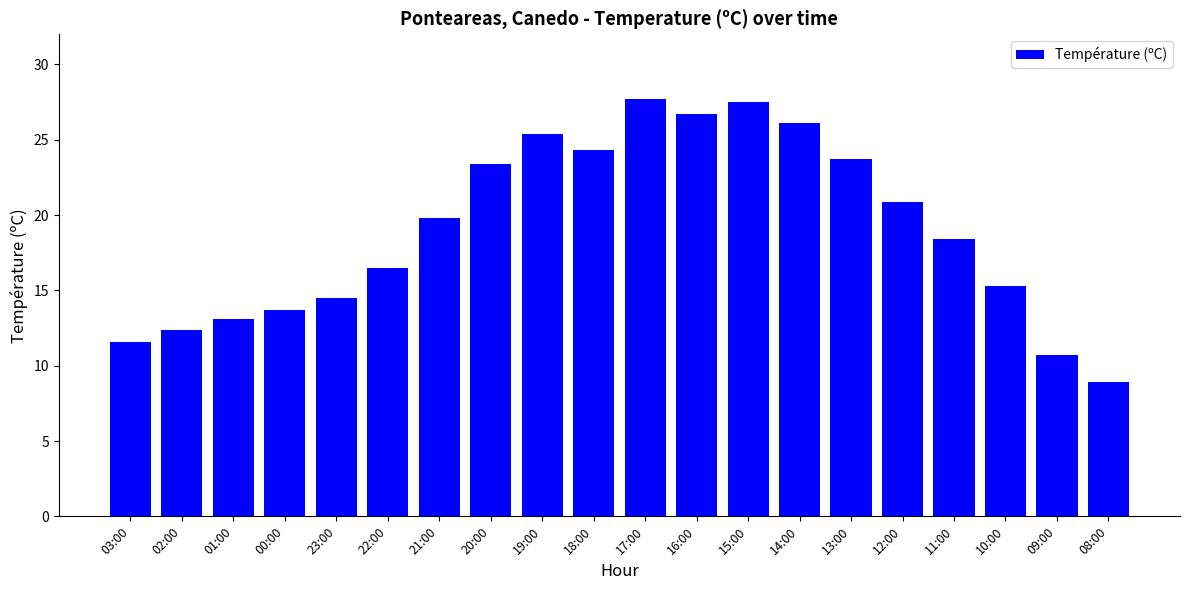

What is the average value?

19.0